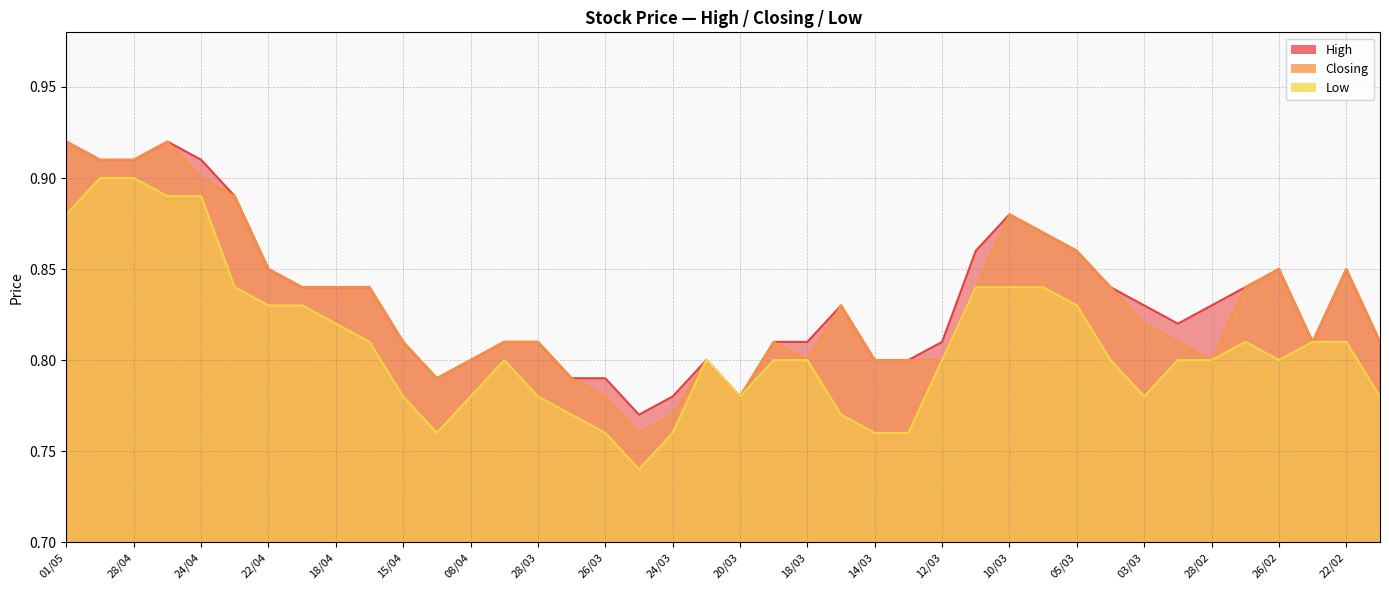

What position from the left is 13/03?

26